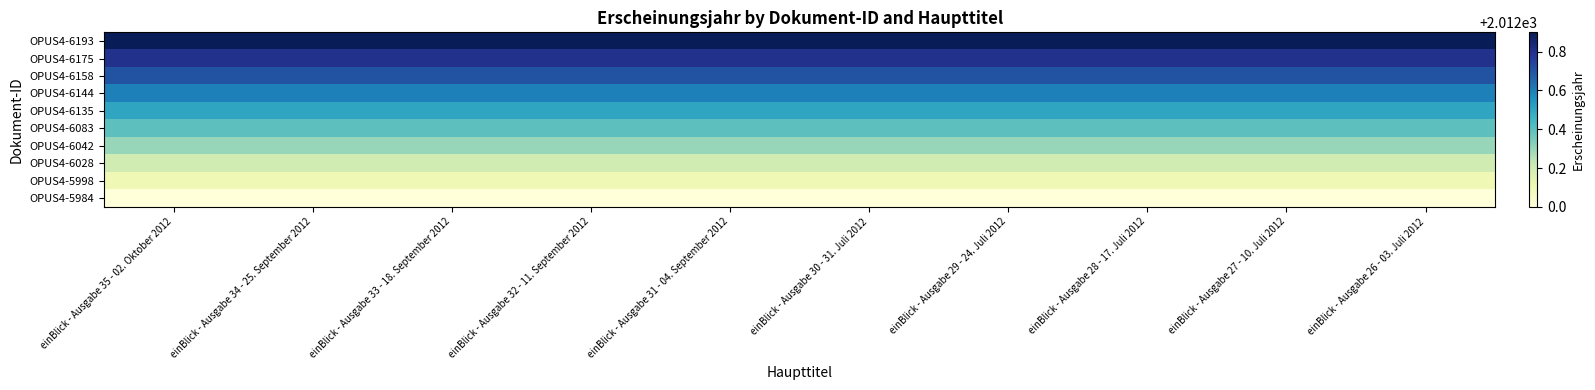

What is the greatest value displayed?

2012.9